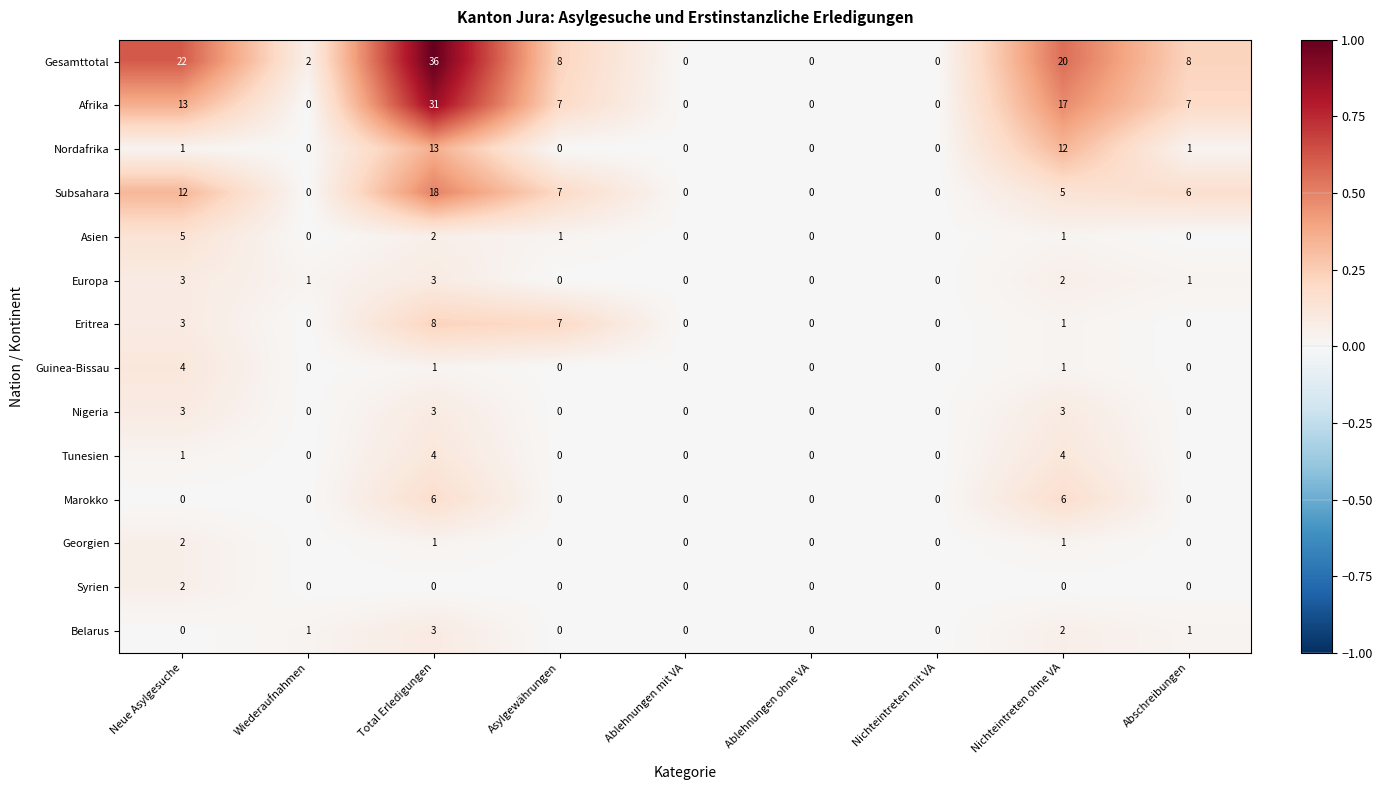

How many Syrien values are between 0 and 1?

8